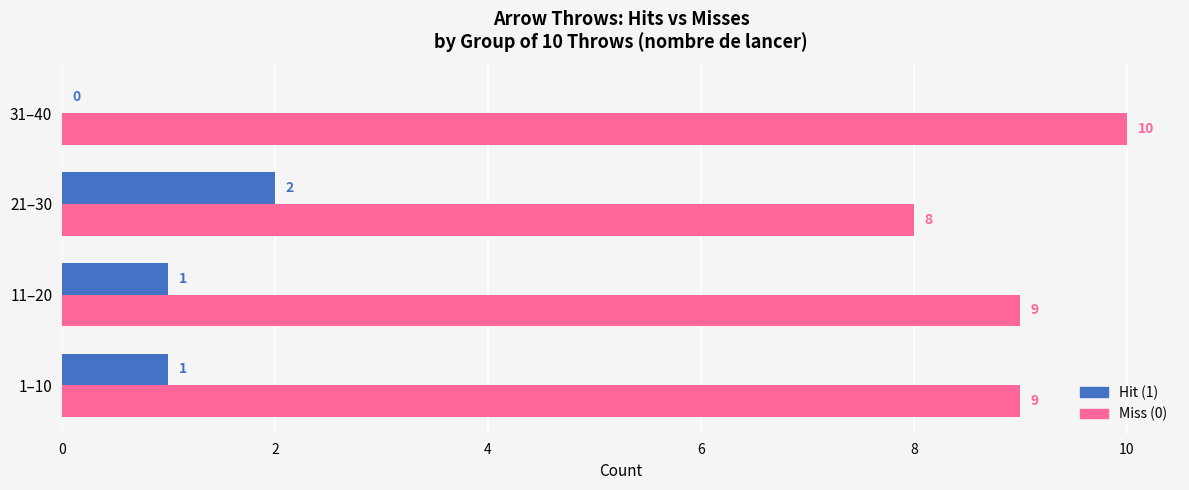

What is the approximate value of Miss (0) at 1–10?

9